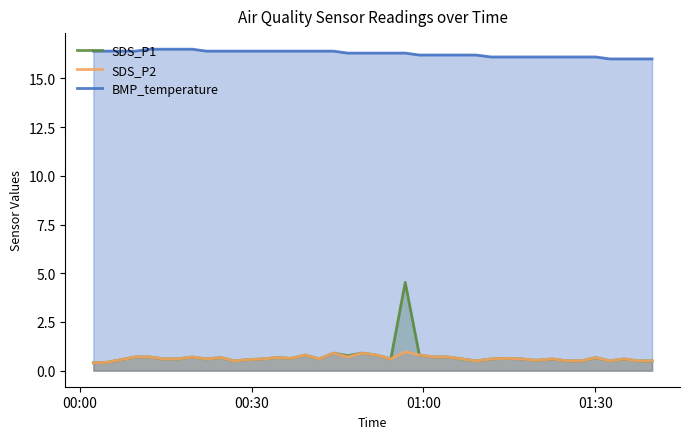

What is the minimum value for BMP_temperature?

16.0